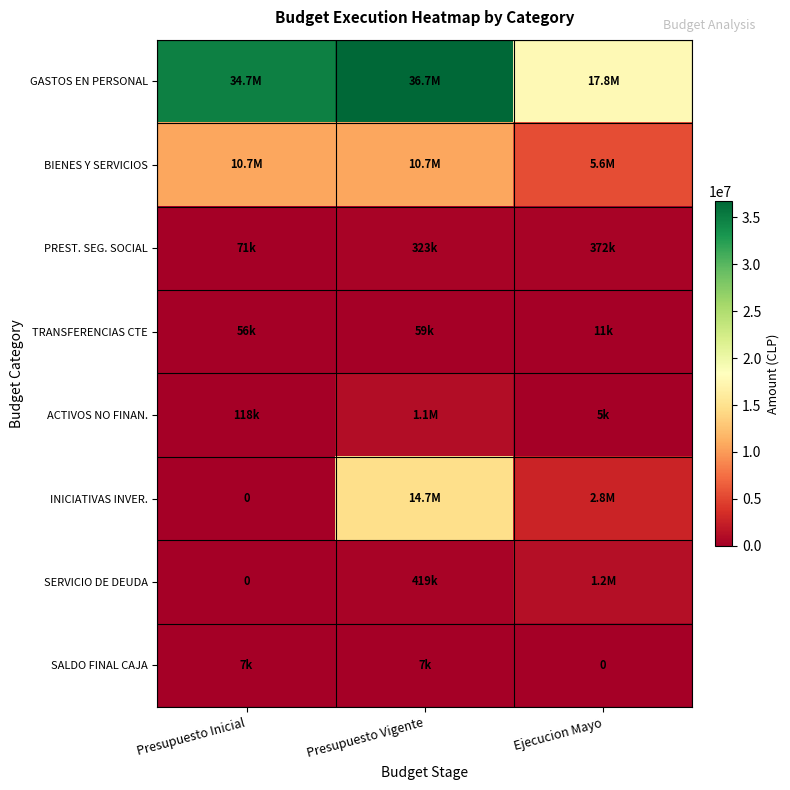

Rank the categories by BIENES Y SERVICIOS value from highest to lowest.

Presupuesto Vigente, Presupuesto Inicial, Ejecucion Mayo